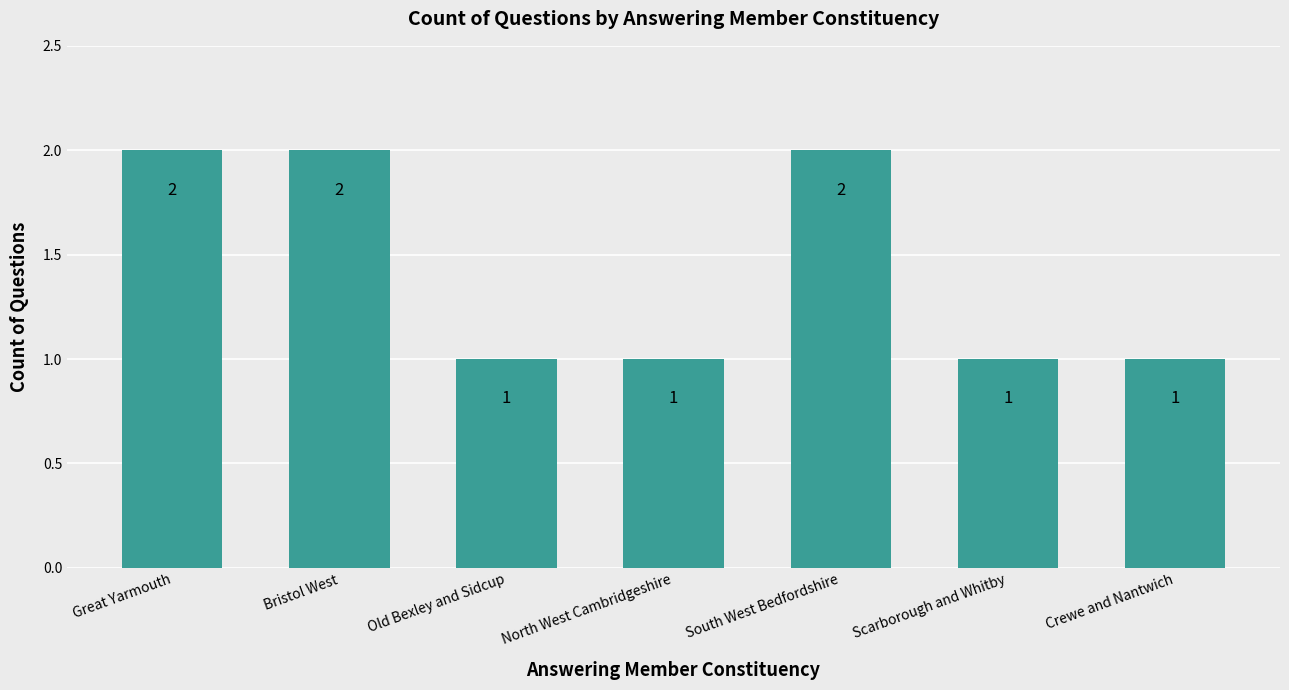

Count the values in the range 1 to 2.

7